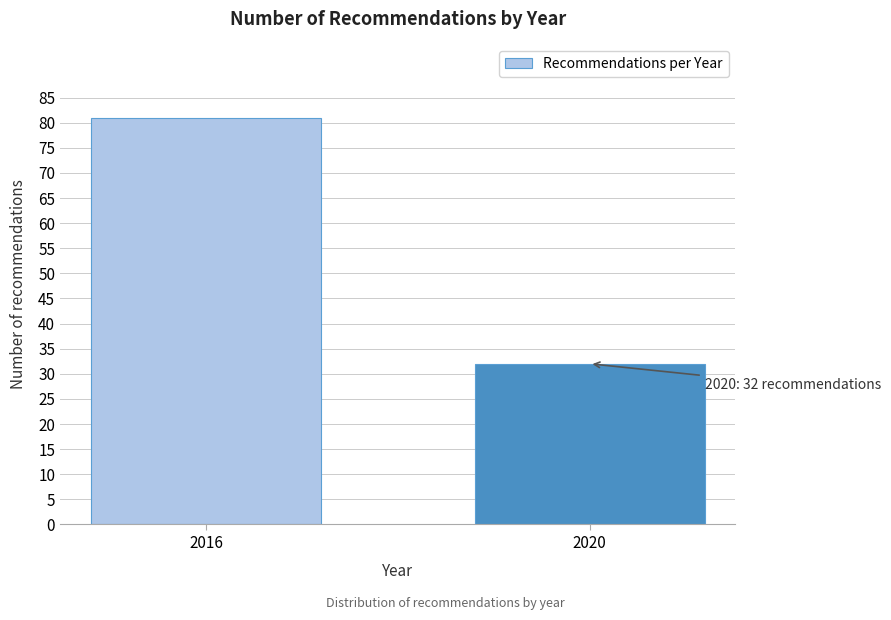

Reading left to right, transcribe all the data shown in this chart.

81	32